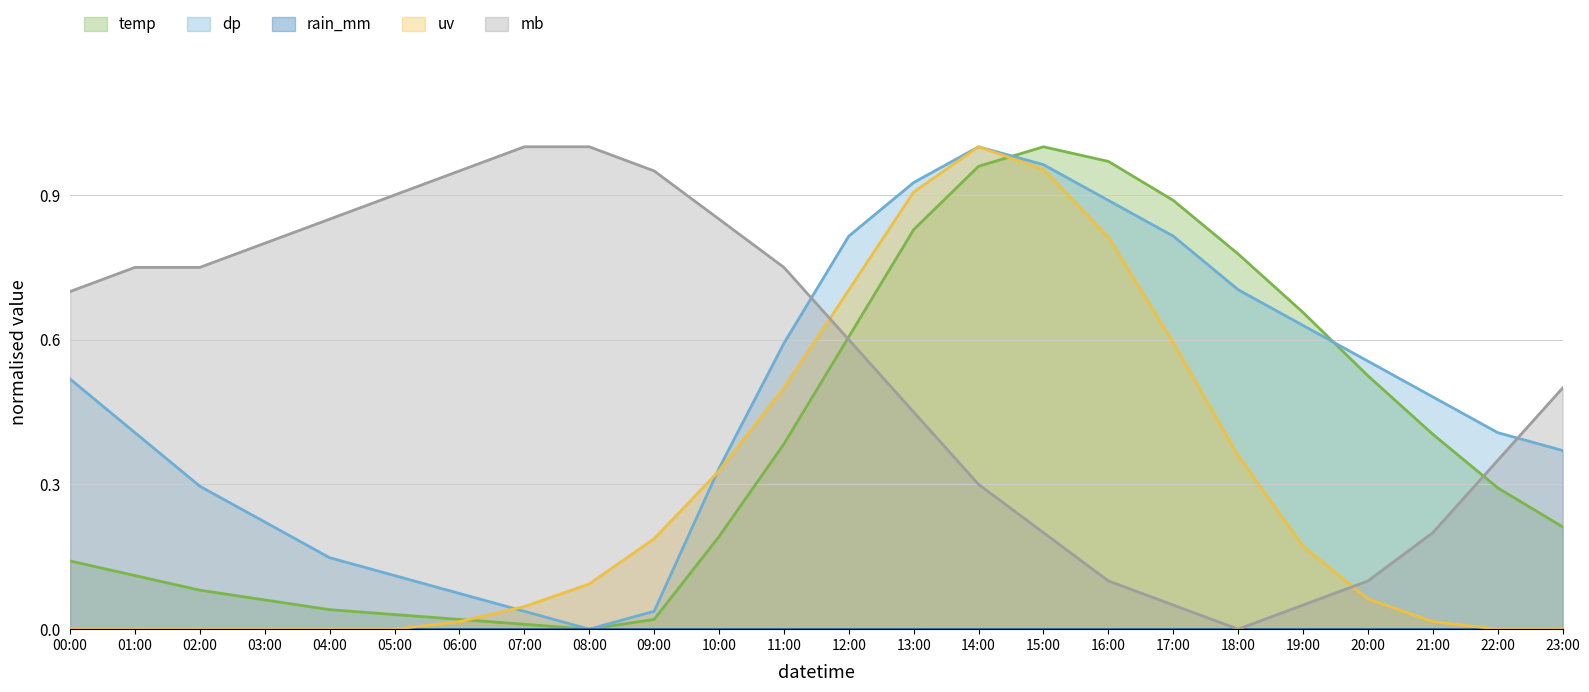

The value of mb at 06:00 is 0.6. True or false?

False